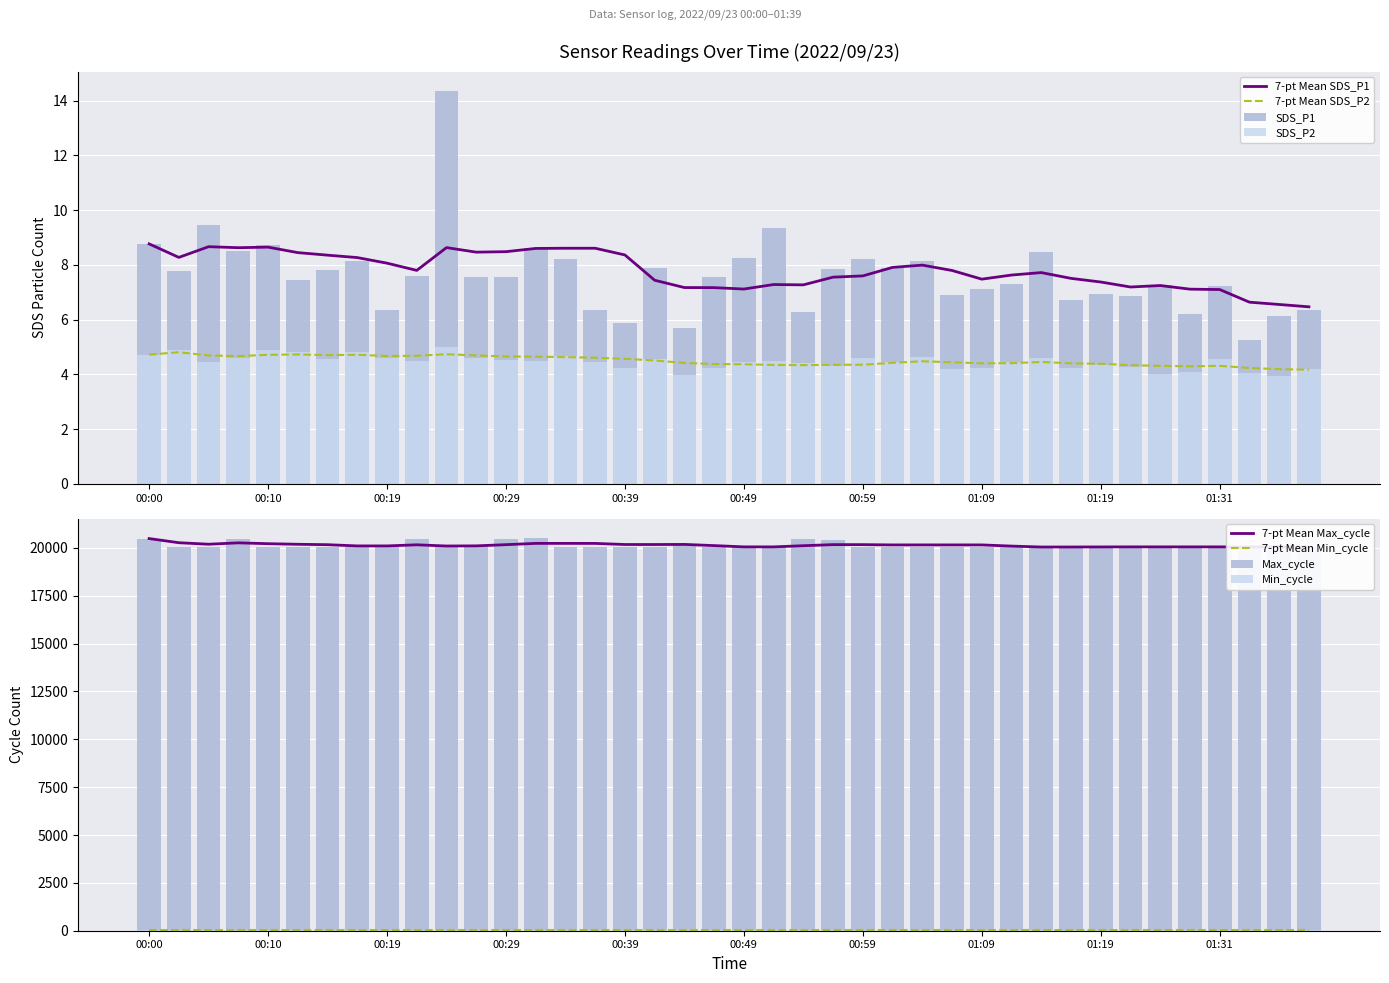

Where does the SDS_P1 series first go above 7?

00:00